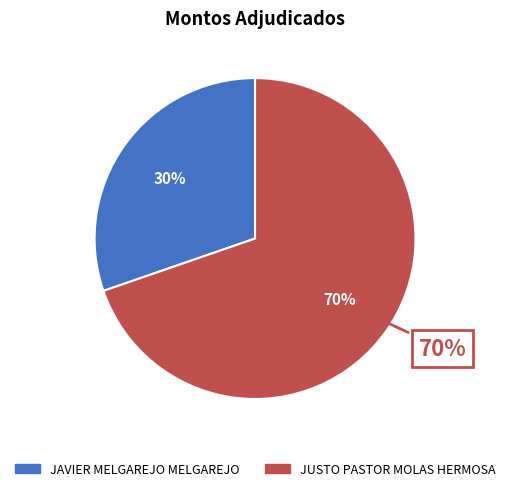

Which has a higher value, JUSTO PASTOR MOLAS HERMOSA or JAVIER MELGAREJO MELGAREJO?

JUSTO PASTOR MOLAS HERMOSA